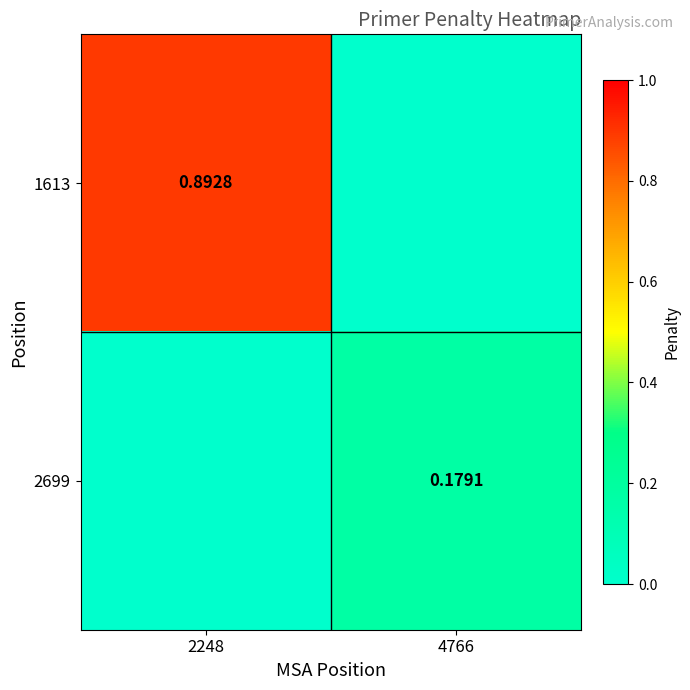

Is the value of 2699 at 4766 greater than the value of 1613 at 2248?

No